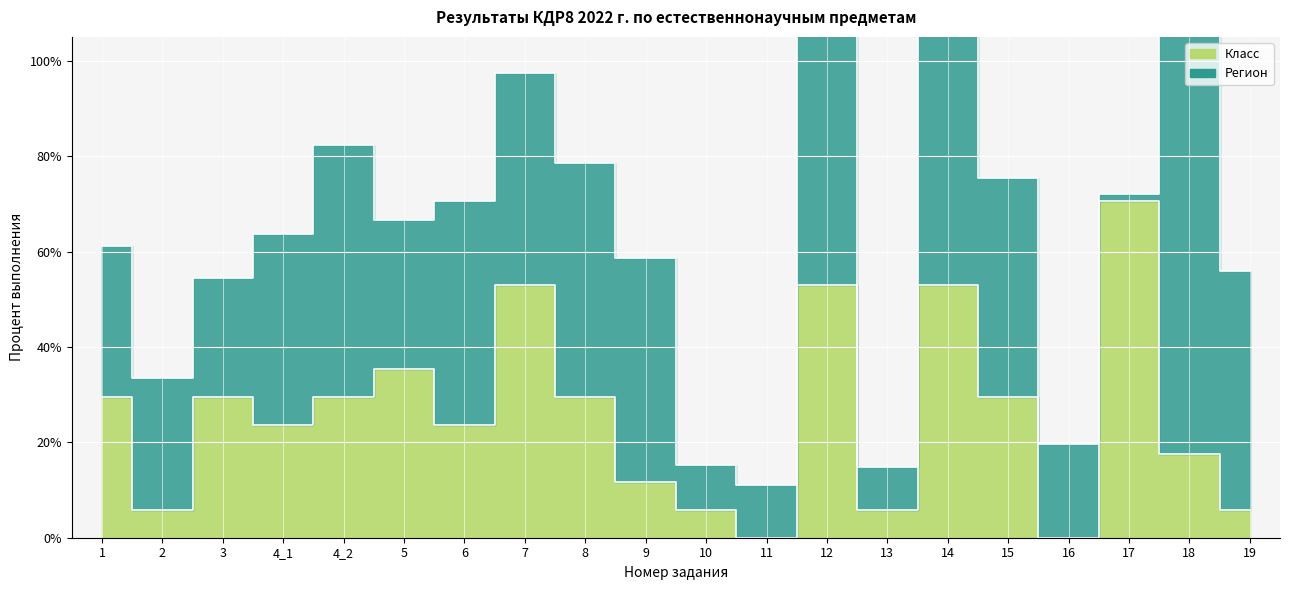

Reading left to right, extract all data points from this chart.

0.3	0.1	0.3	0.2	0.3	0.4	0.2	0.5	0.3	0.1	0.1	0.0	0.5	0.1	0.5	0.3	0.0	0.7	0.2	0.1